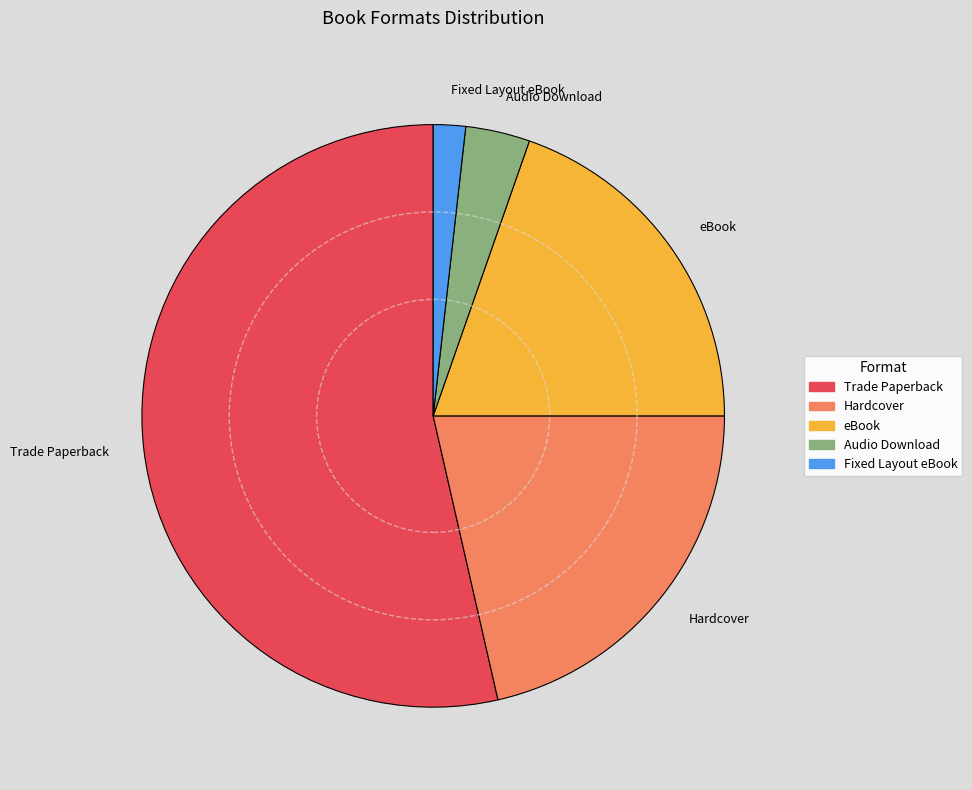

Combined, do Audio Download and Fixed Layout eBook account for over 50%?

No